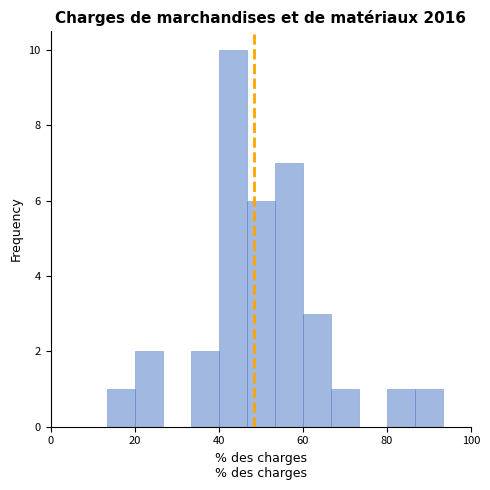

Read against the x-axis, roughly where is the centre of the tallest bar?

44